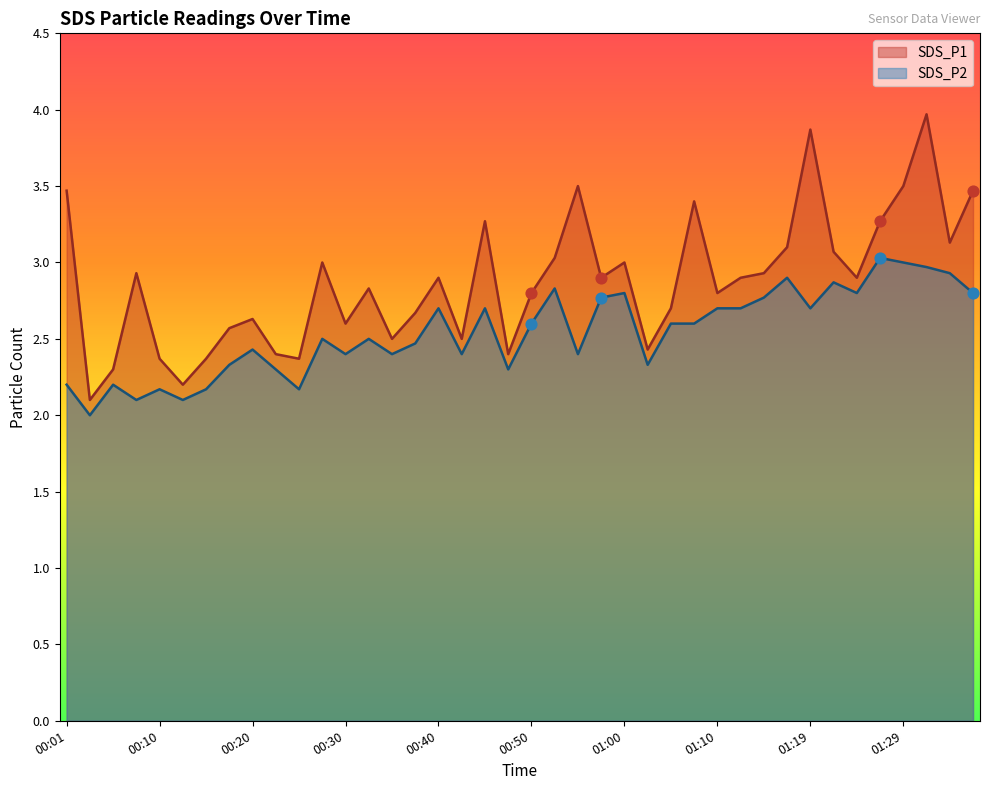

Is the value of SDS_P1 at 01:17 greater than the value of SDS_P2 at 00:33?

Yes